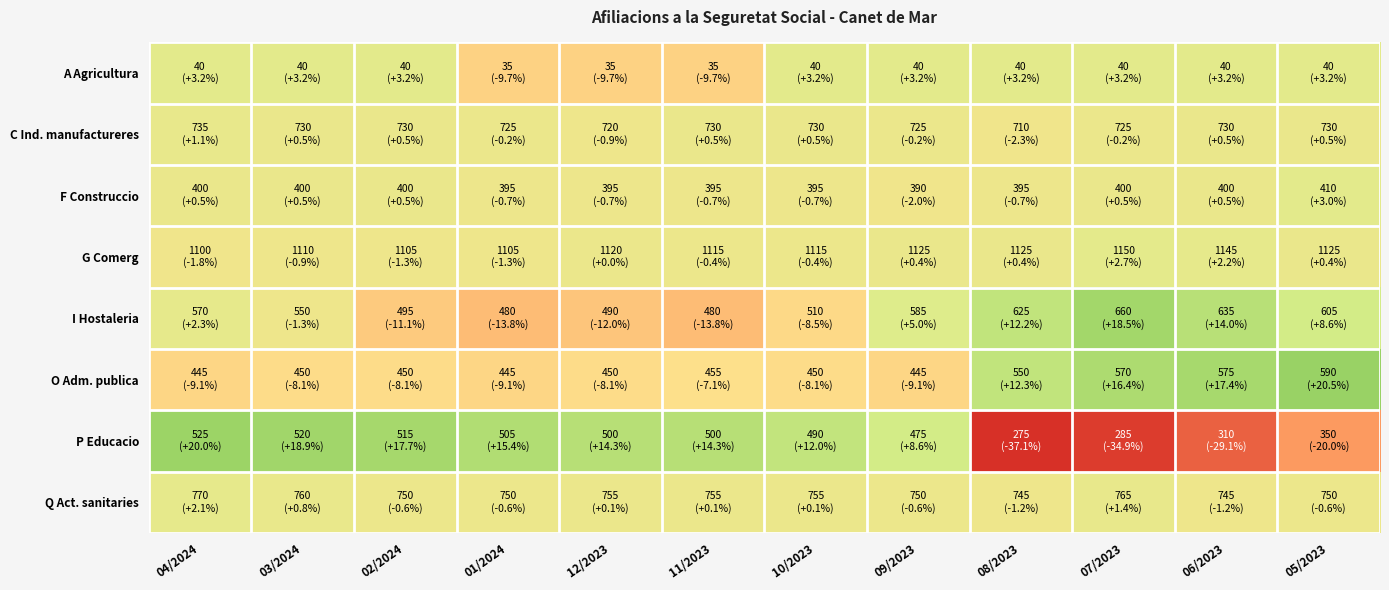

Between 10/2023 and 07/2023, which series saw the biggest shift?

P Educacio